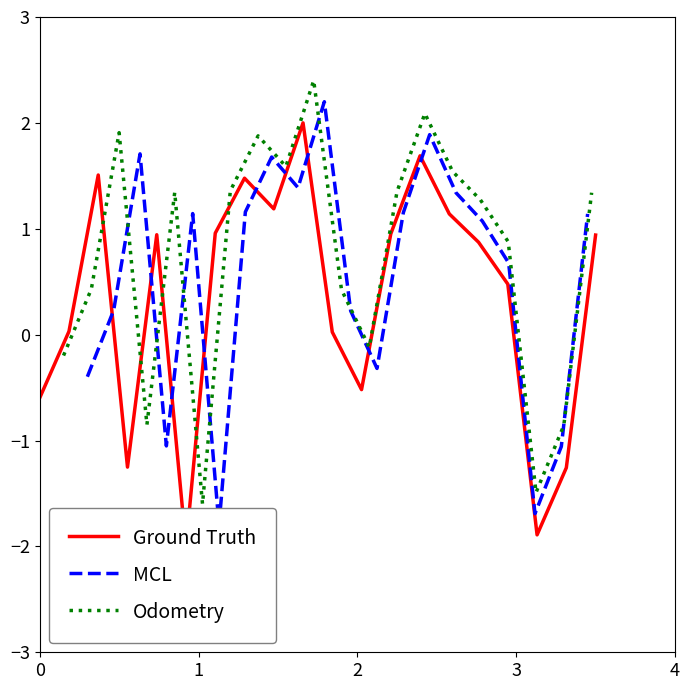

What is the minimum value for Odometry?

-1.6